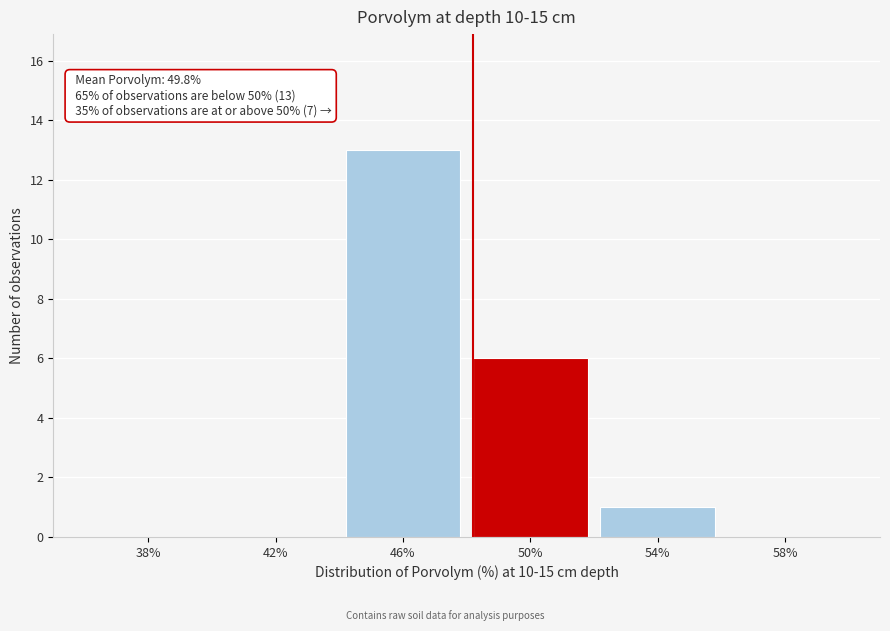

Reading left to right, transcribe all the data shown in this chart.

38%=0	42%=0	46%=13	50%=6	54%=1	58%=0